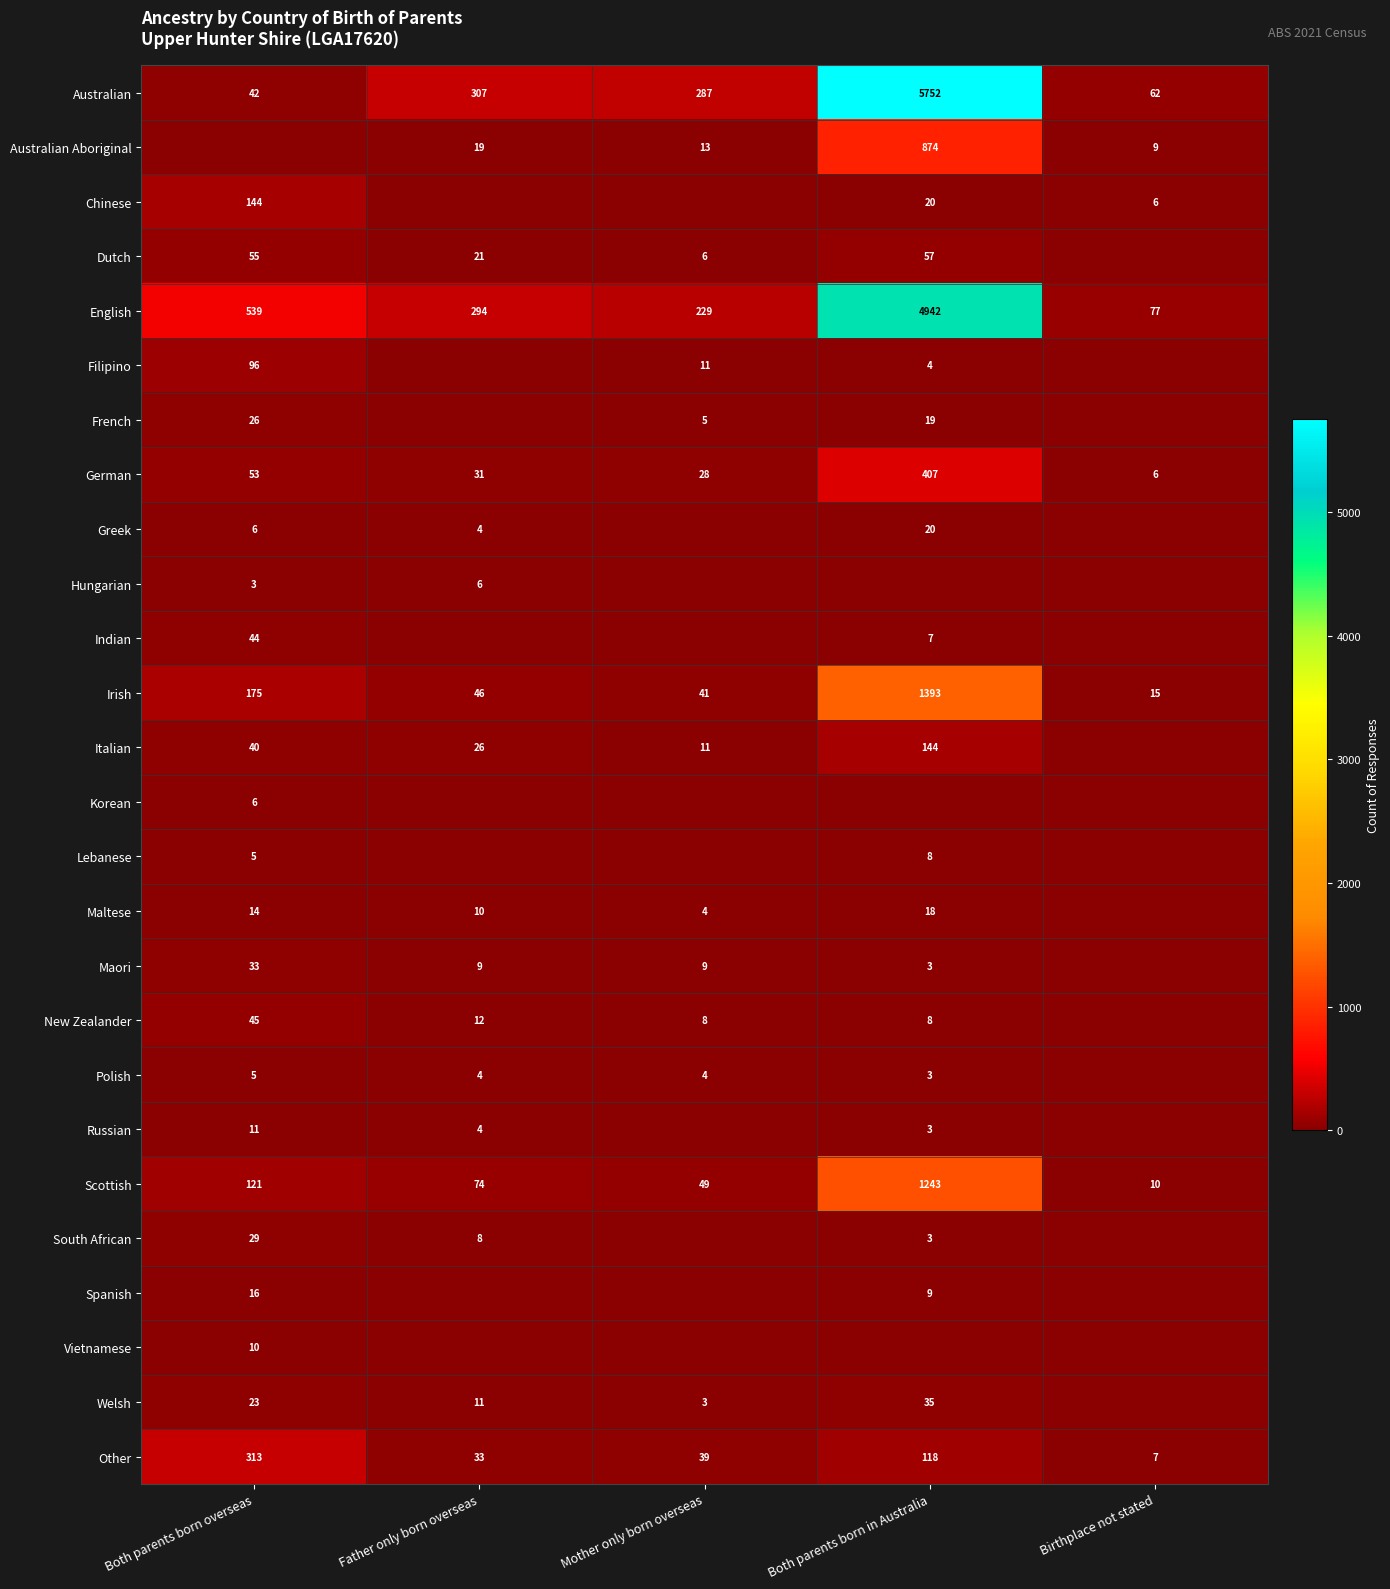

True or false: New Zealander has a value of 13 at Mother only born overseas.

False